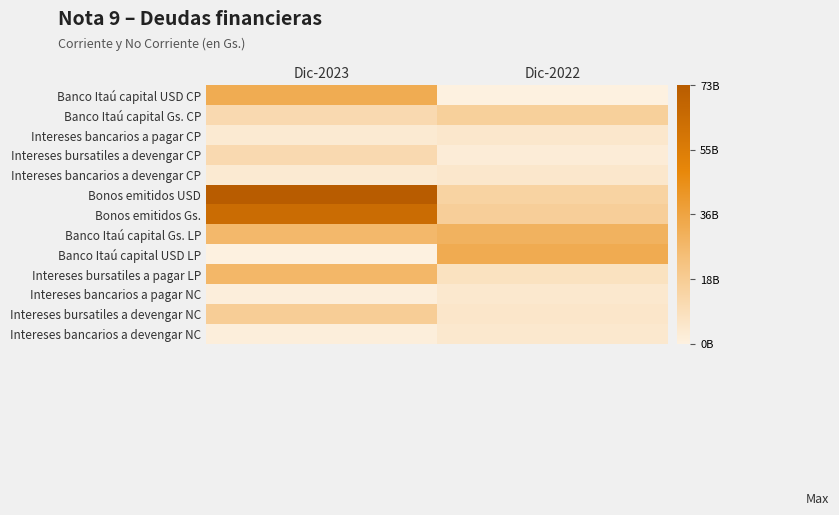

Reading left to right, extract all data points from this chart.

Banco Itaú capital USD CP: Dic-2023=32776290000	Dic-2022=0
Banco Itaú capital Gs. CP: Dic-2023=11425000483	Dic-2022=16378207364
Intereses bancarios a pagar CP: Dic-2023=3223228662	Dic-2022=4593794996
Intereses bursatiles a devengar CP: Dic-2023=11561206449	Dic-2022=2259674839
Intereses bancarios a devengar CP: Dic-2023=3223228662	Dic-2022=4565113164
Bonos emitidos USD: Dic-2023=72836200000	Dic-2022=14679240000
Bonos emitidos Gs.: Dic-2023=63500000000	Dic-2022=17000000000
Banco Itaú capital Gs. LP: Dic-2023=27493400001	Dic-2022=29993400000
Banco Itaú capital USD LP: Dic-2023=0	Dic-2022=33028290000
Intereses bursatiles a pagar LP: Dic-2023=28160587317	Dic-2022=7623180367
Intereses bancarios a pagar NC: Dic-2023=1268752535	Dic-2022=4448168113
Intereses bursatiles a devengar NC: Dic-2023=17514989369	Dic-2022=5167174574
Intereses bancarios a devengar NC: Dic-2023=1268752535	Dic-2022=4426312829